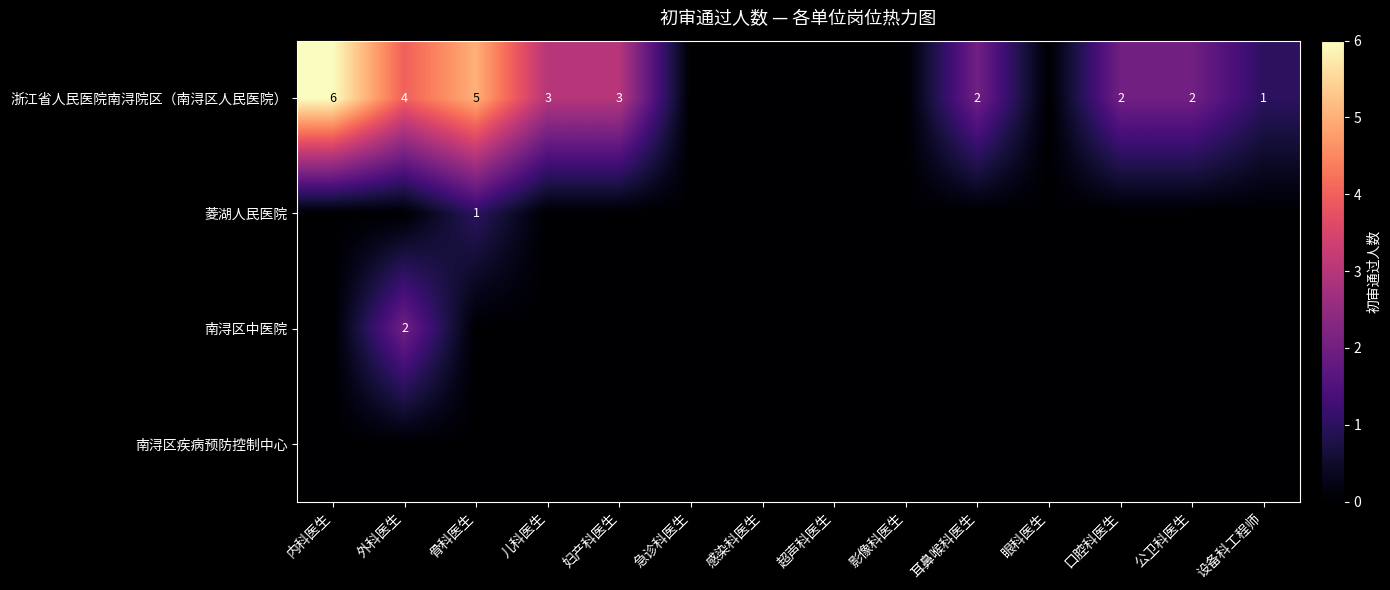

Which has a higher value, 急诊科医生 or 妇产科医生?

妇产科医生